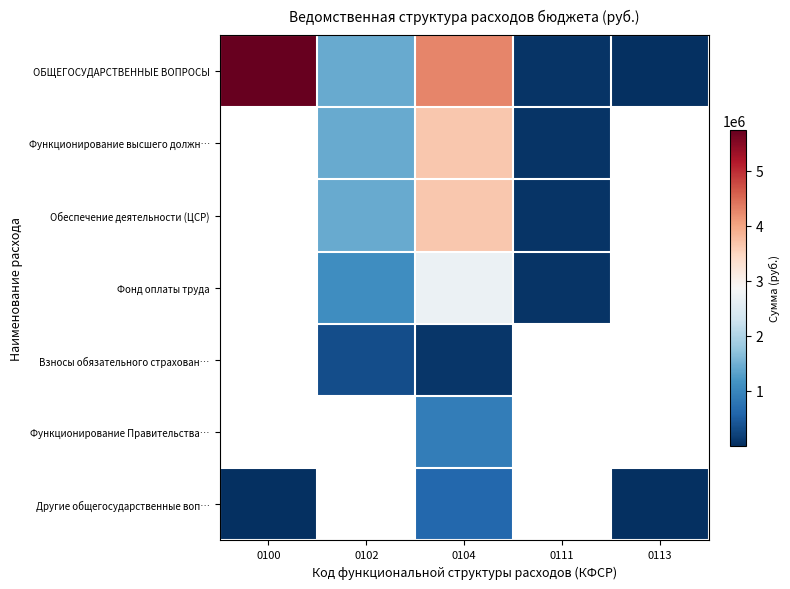

The Другие общегосударственные воп… series shows 205.6 at 0113. True or false?

False